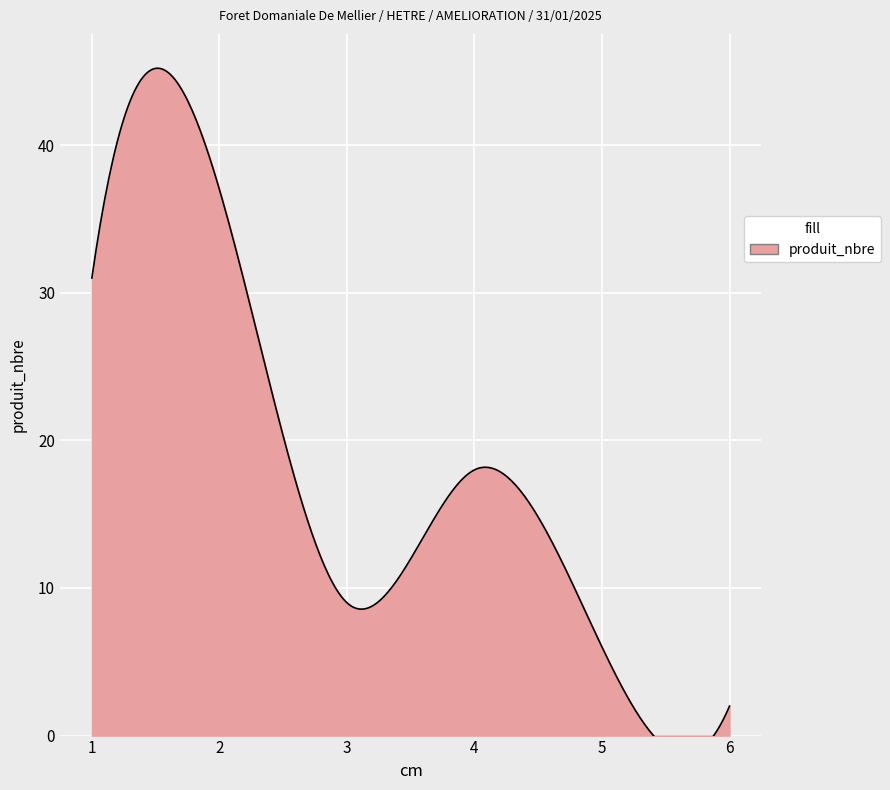

The value at 5 is 8. True or false?

False